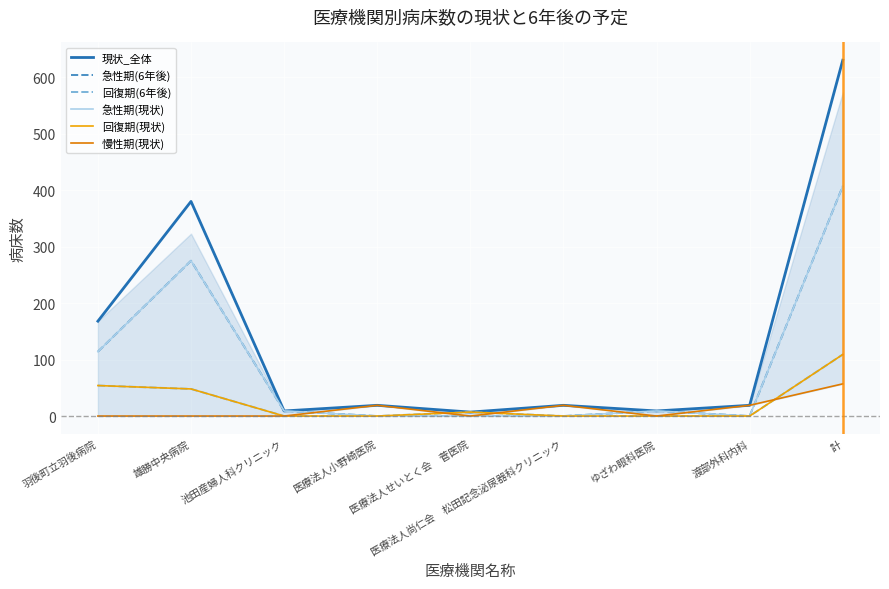

Reading left to right, what are all the values shown in this chart?

現状_全体: 168	380	9	19	7	19	9	19	630
急性期(6年後): 114	275	9	0	0	0	9	0	407
回復期(6年後): 54	48	0	0	7	0	0	0	109
急性期(現状): 114	275	9	0	0	0	9	0	407
回復期(現状): 54	48	0	0	7	0	0	0	109
慢性期(現状): 0	0	0	19	0	19	0	19	57